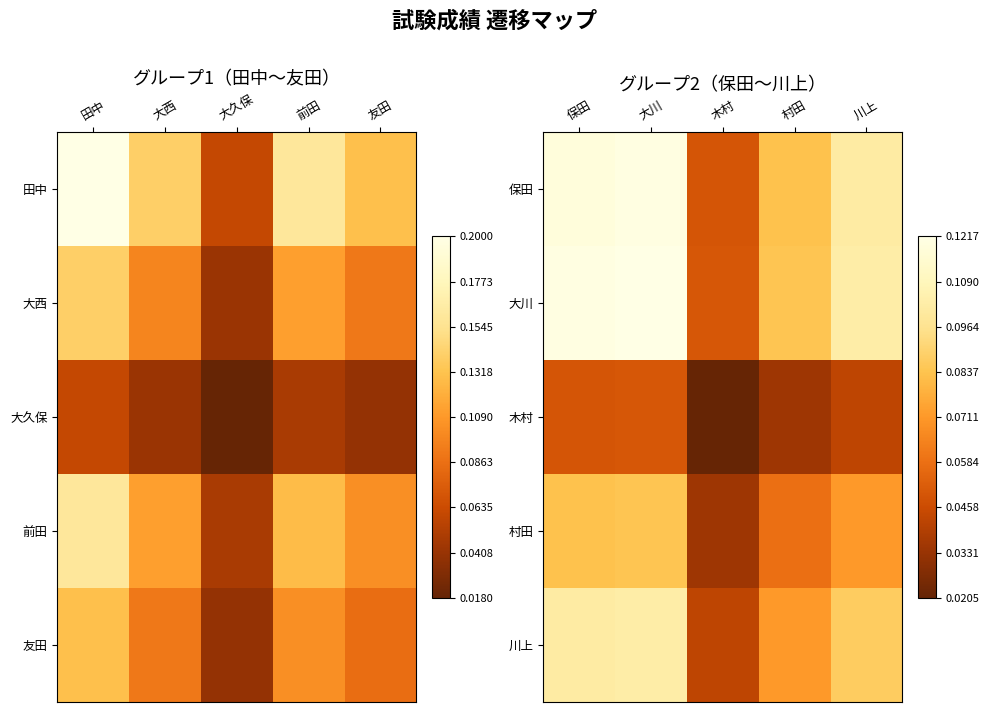

What is the sum of all 大川 values?

0.5